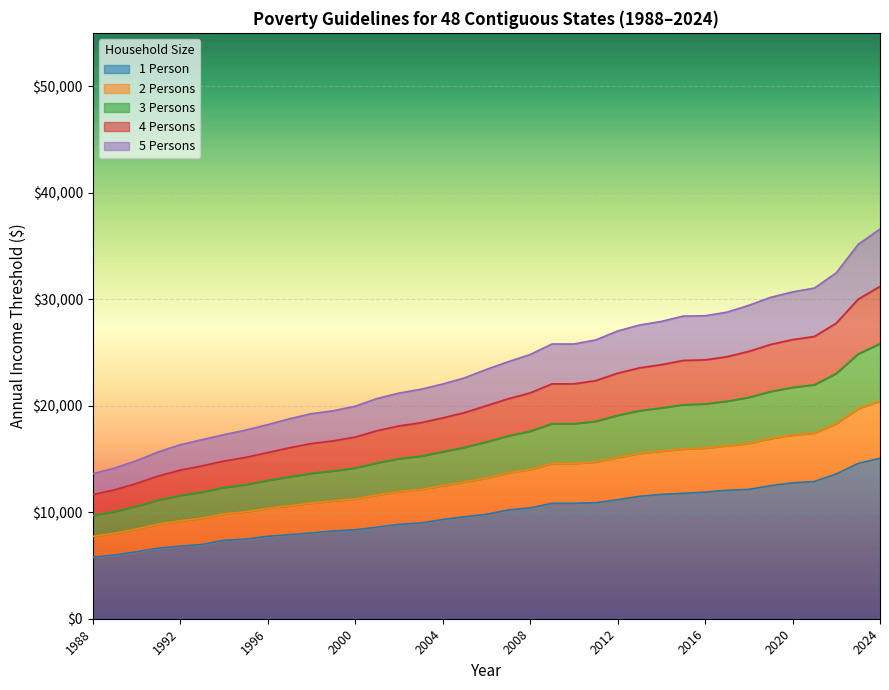

How many data points in 5 Persons are less than 23400?

18